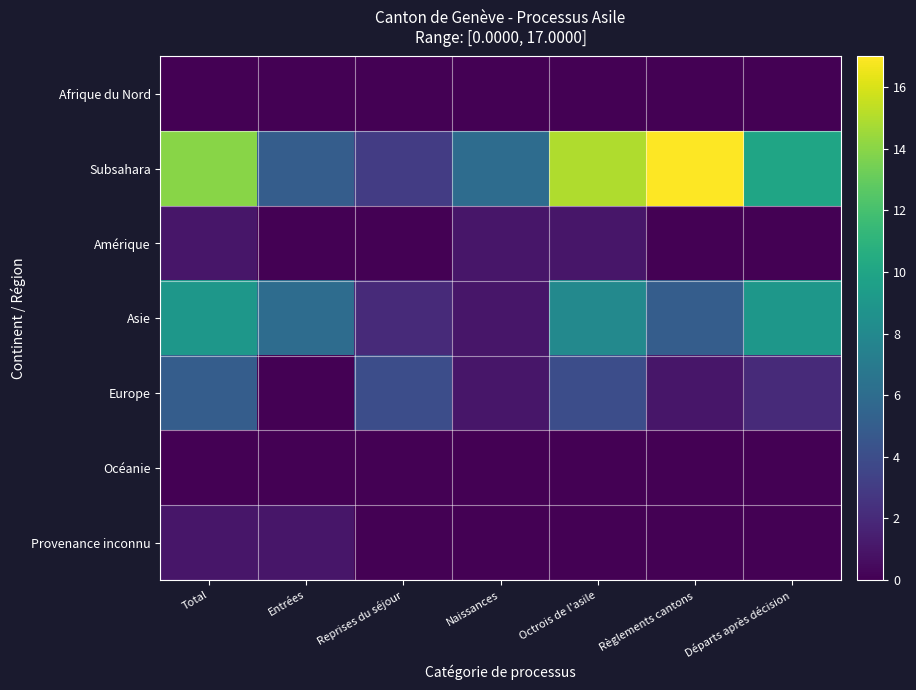

At which category is the sum across all series the highest?

Total